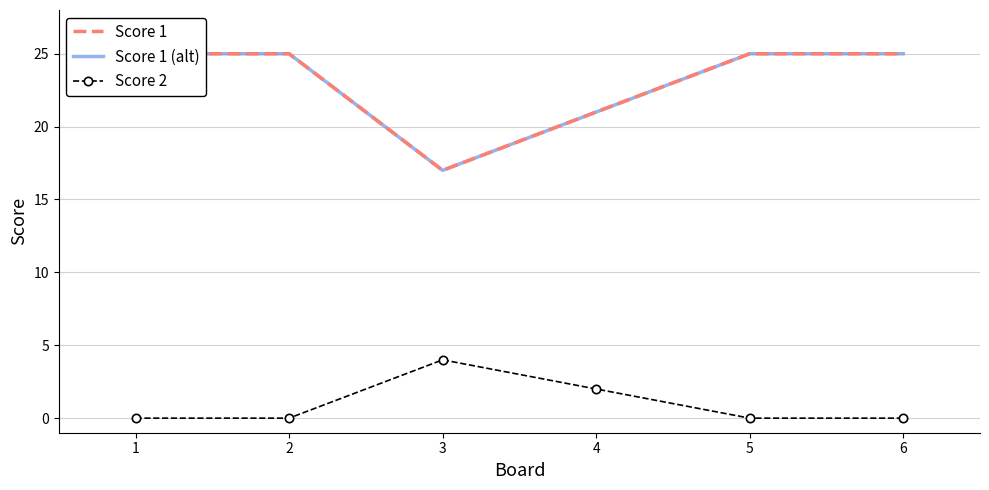

The value of Score 2 at 5 is 0. True or false?

True